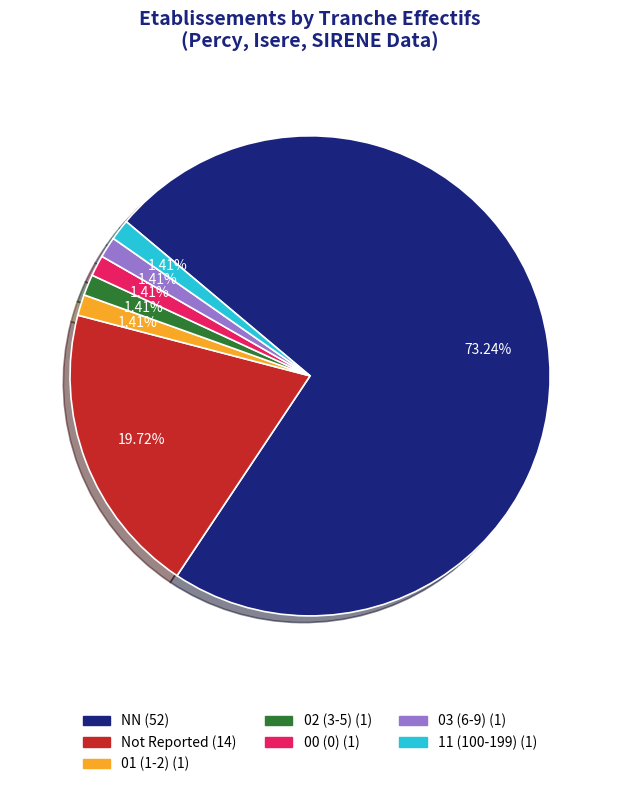

Count the number of slices in the pie.

7